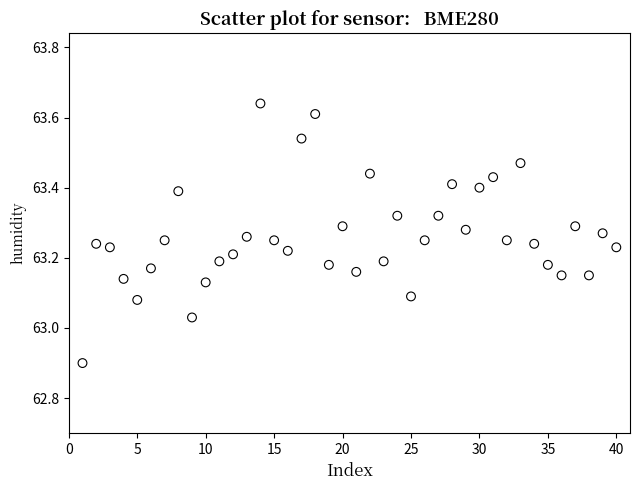

What is the range of X values (max minus min)?

39.0